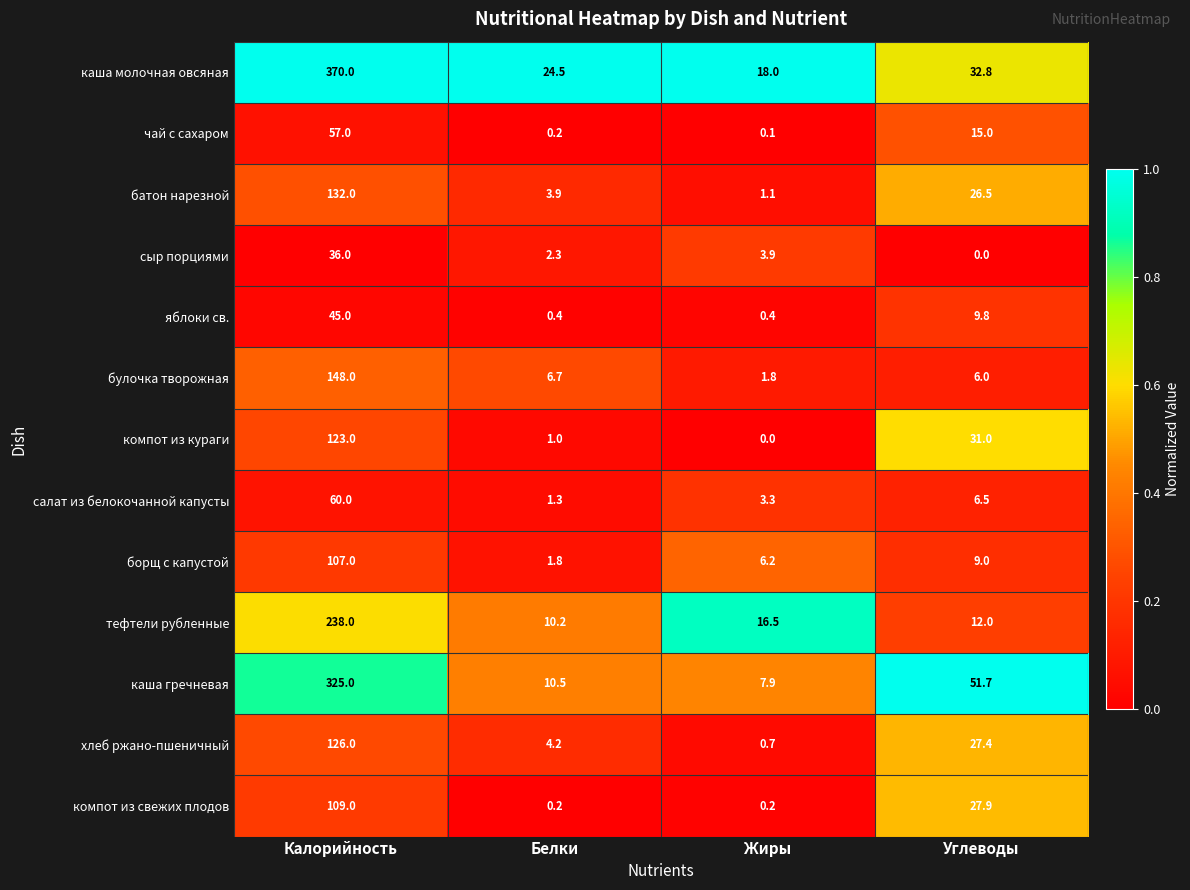

At which label is батон нарезной closest to 66?

Углеводы